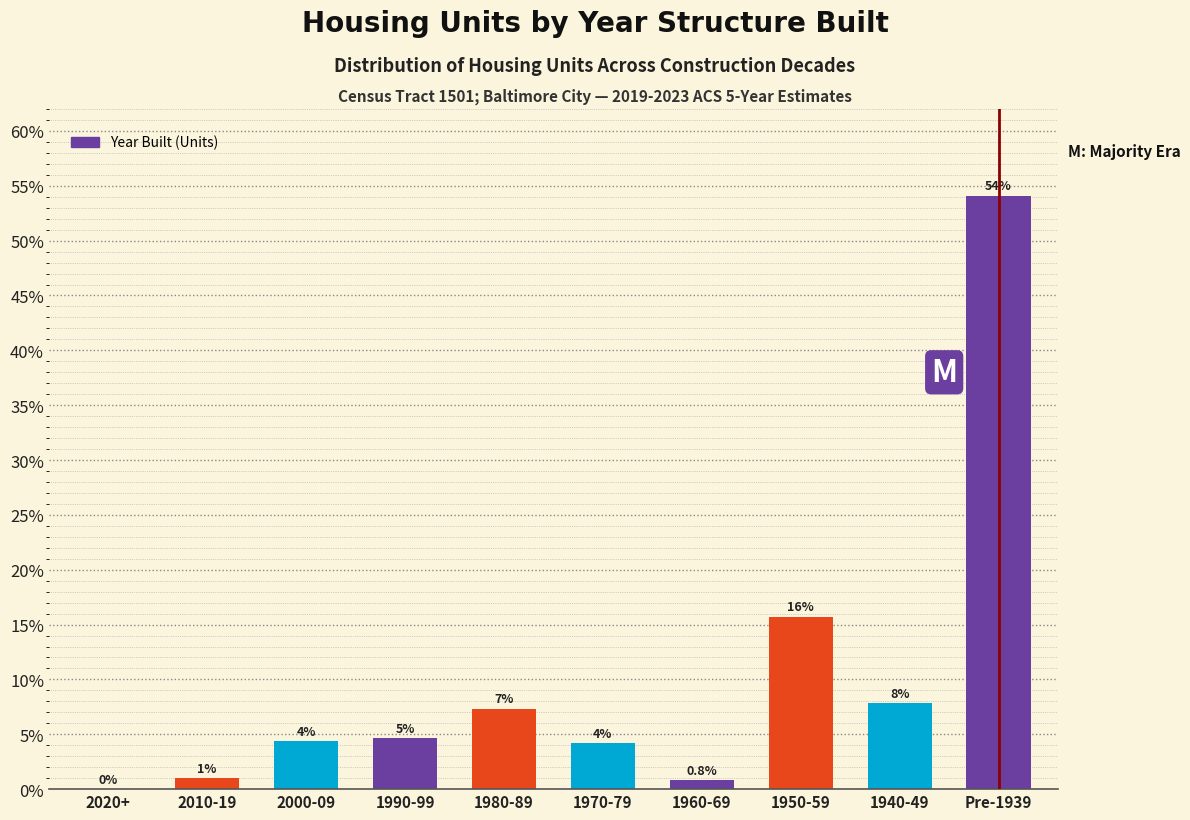

Are the bars horizontal?

No